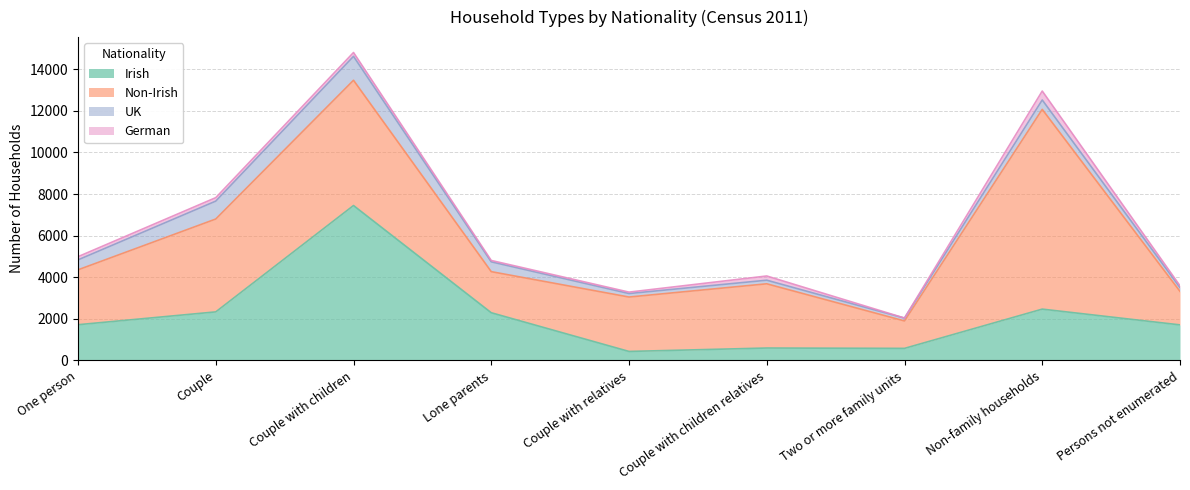

What is the minimum value for German?

4